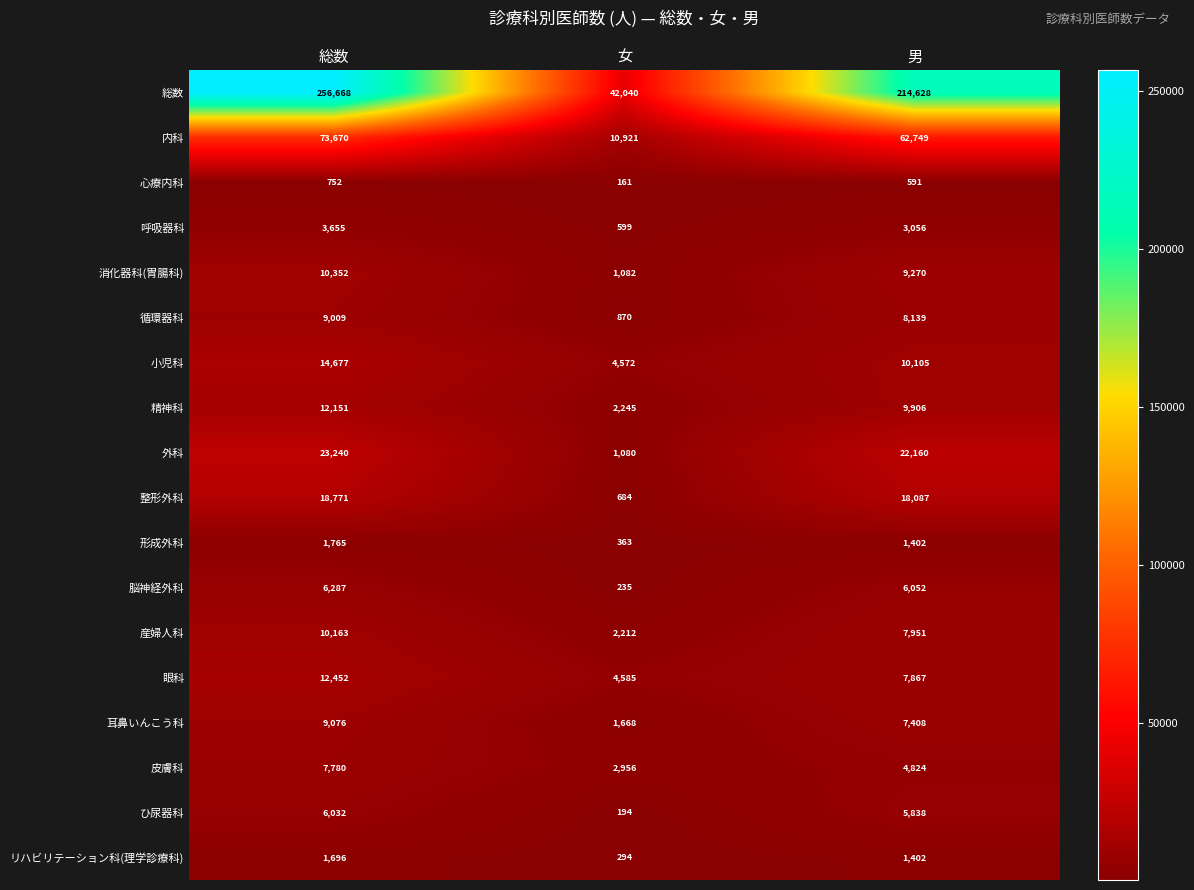

What is the approximate value of 精神科 at 男?

9906